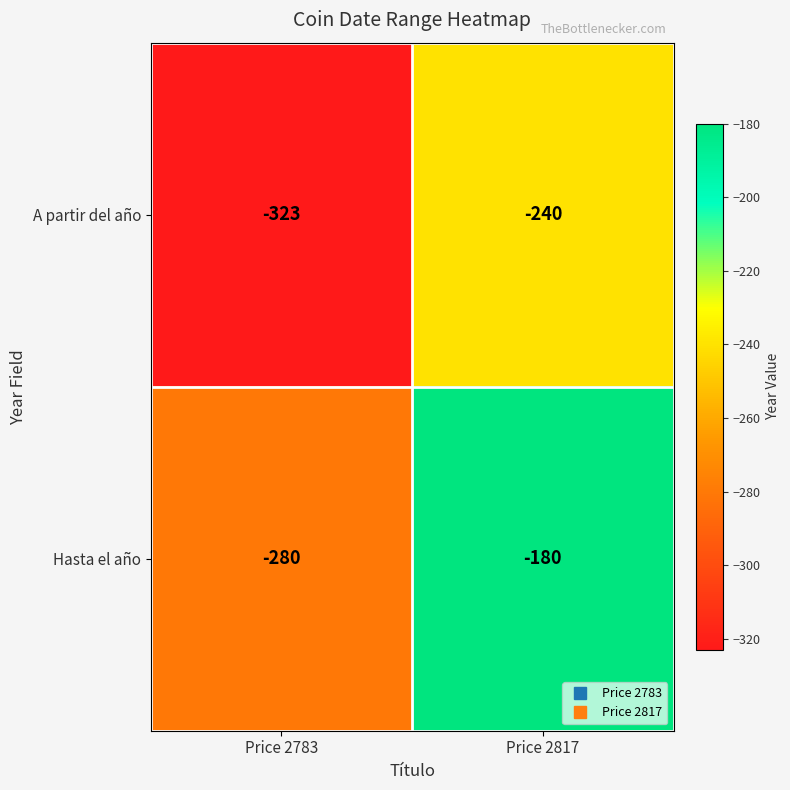

How many series are shown in this chart?

2